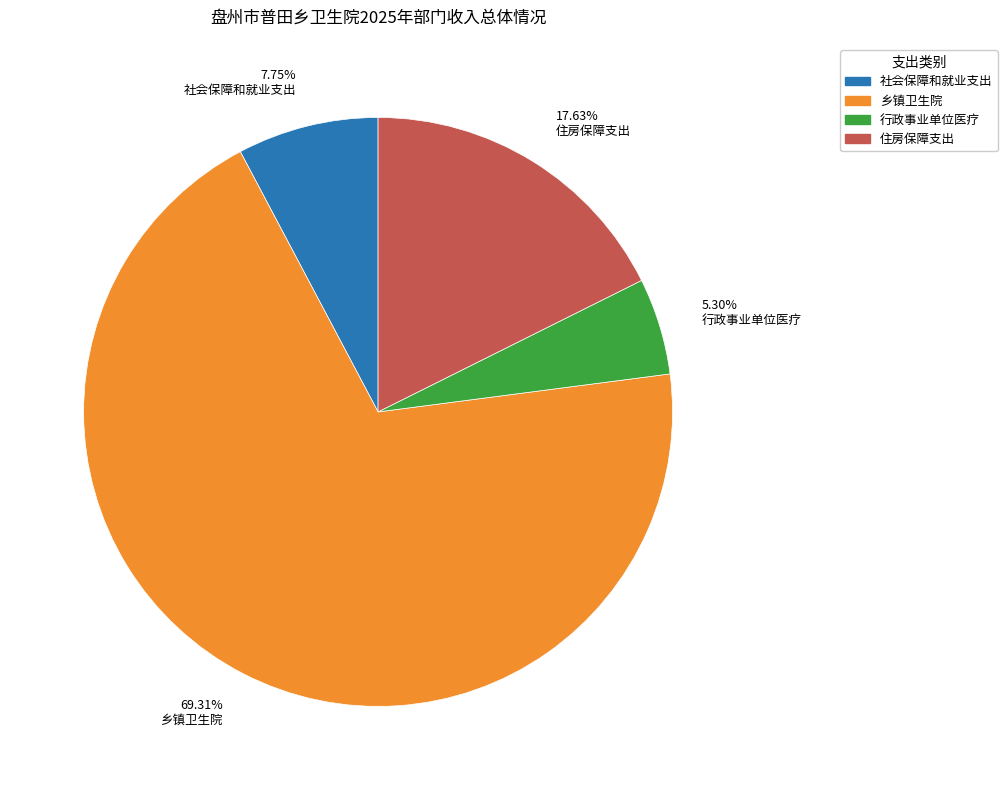

Is it true that 社会保障和就业支出 is 8% of the pie?

True